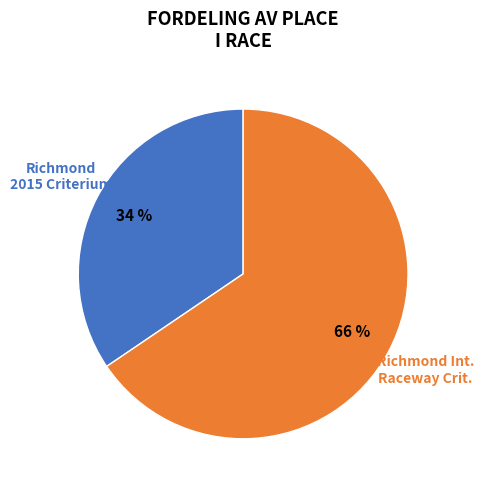

Count the number of slices in the pie.

2